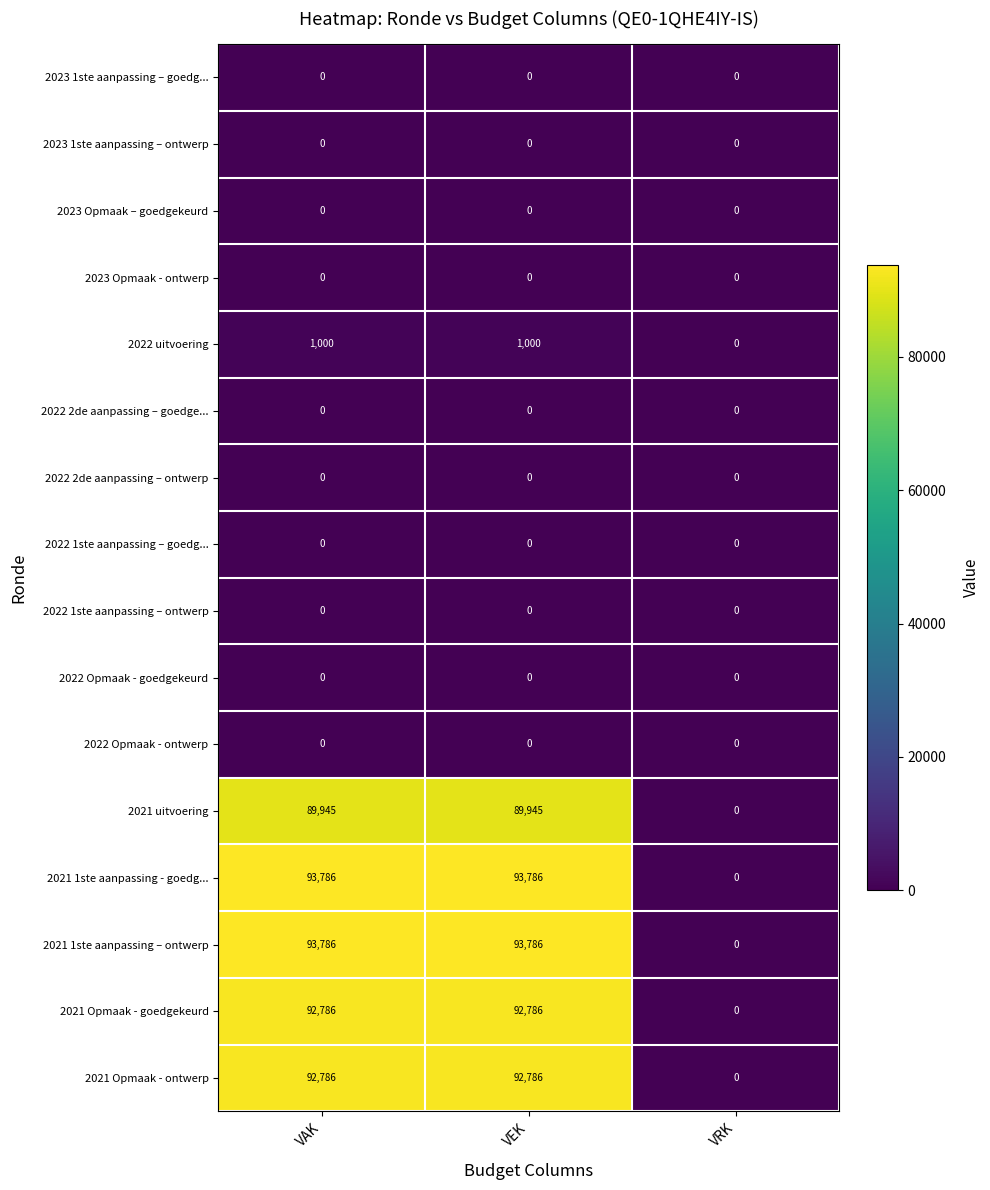

True or false: 2022 2de aanpassing – goedge... has a value of 0 at VAK.

True